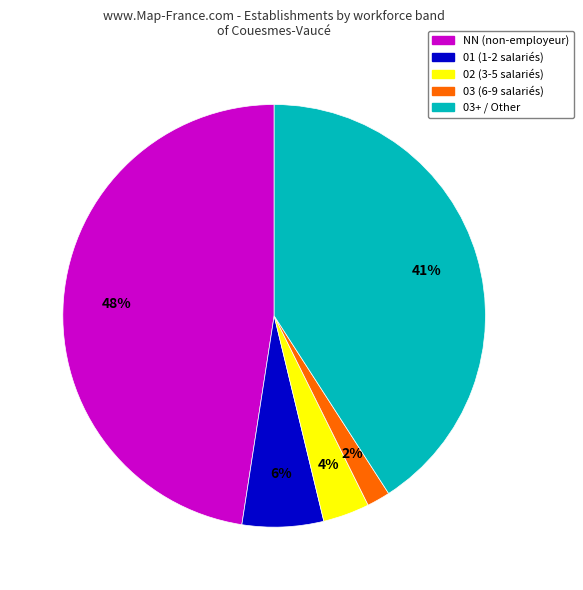

To the nearest percent, what is the average slice percentage?

20%